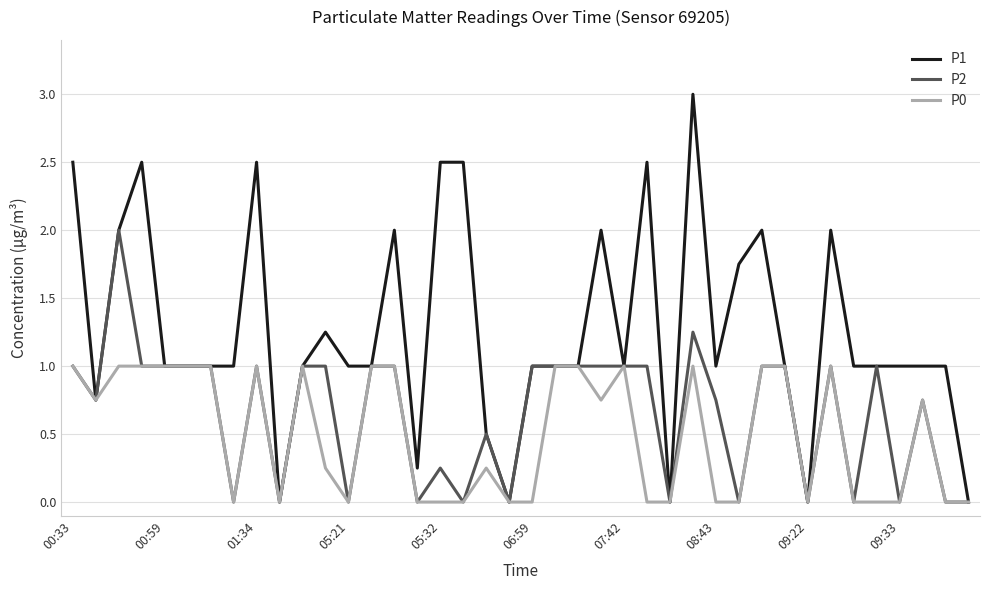

Which series has the largest total across all categories?

P1